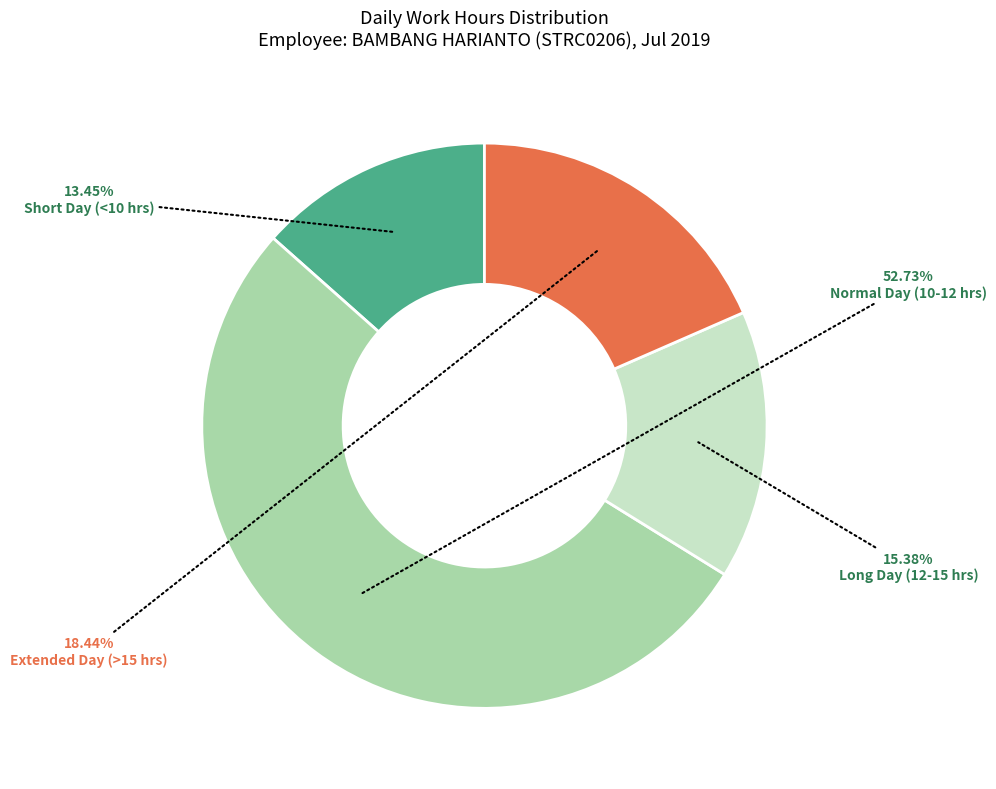

To the nearest percent, what is the difference between the largest and smallest slice percentages?

39%